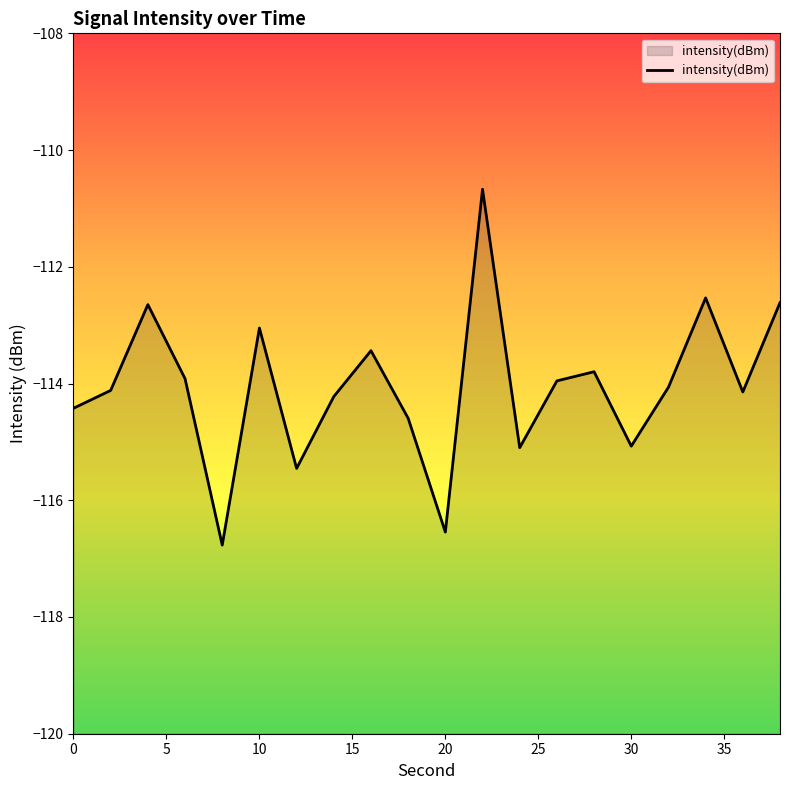

True or false: the data shows -178.2 at 10.

False